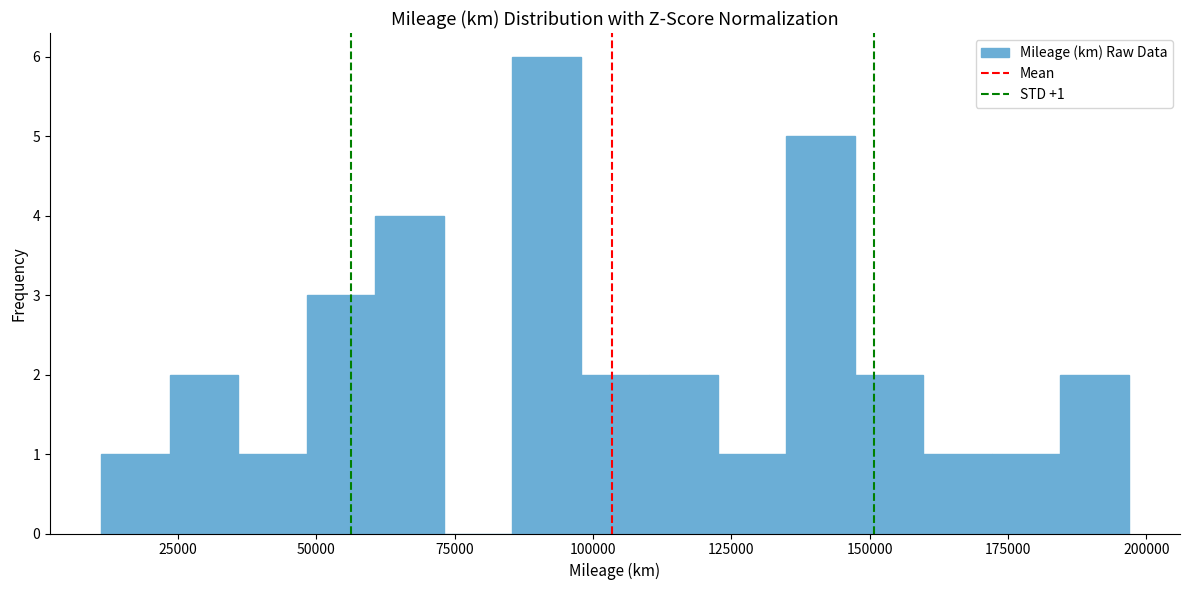

Read against the x-axis, roughly where is the centre of the tallest bar?

90000